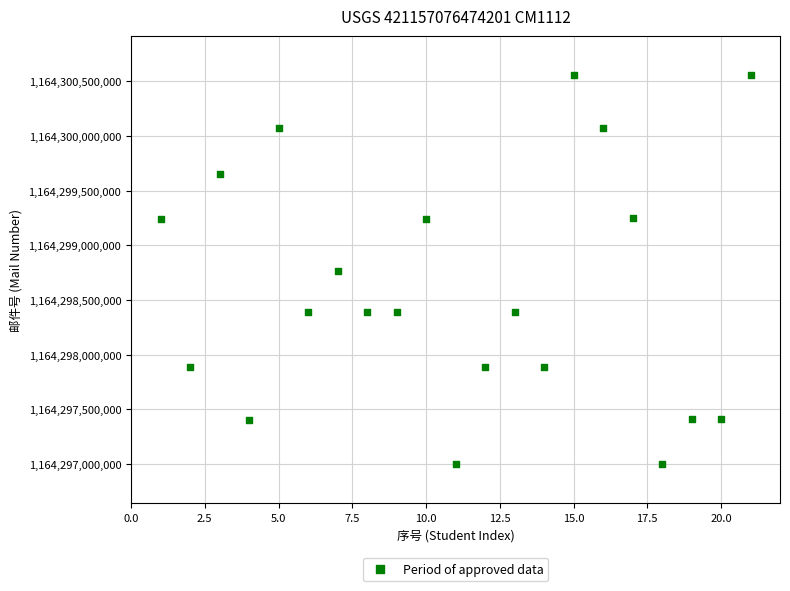

What is the range of Y values (max minus min)?

3561700